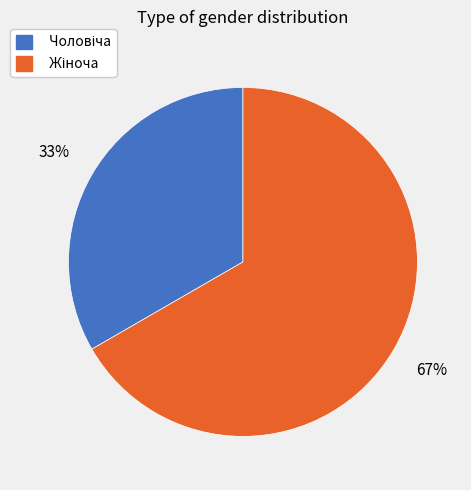

To the nearest percent, what is the average slice percentage?

50%